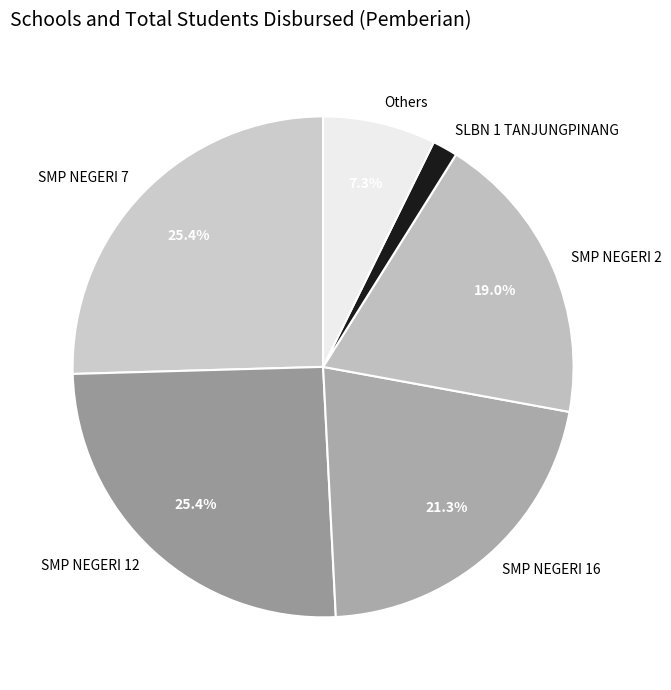

Is SLBN 1 TANJUNGPINANG the majority of the pie?

No